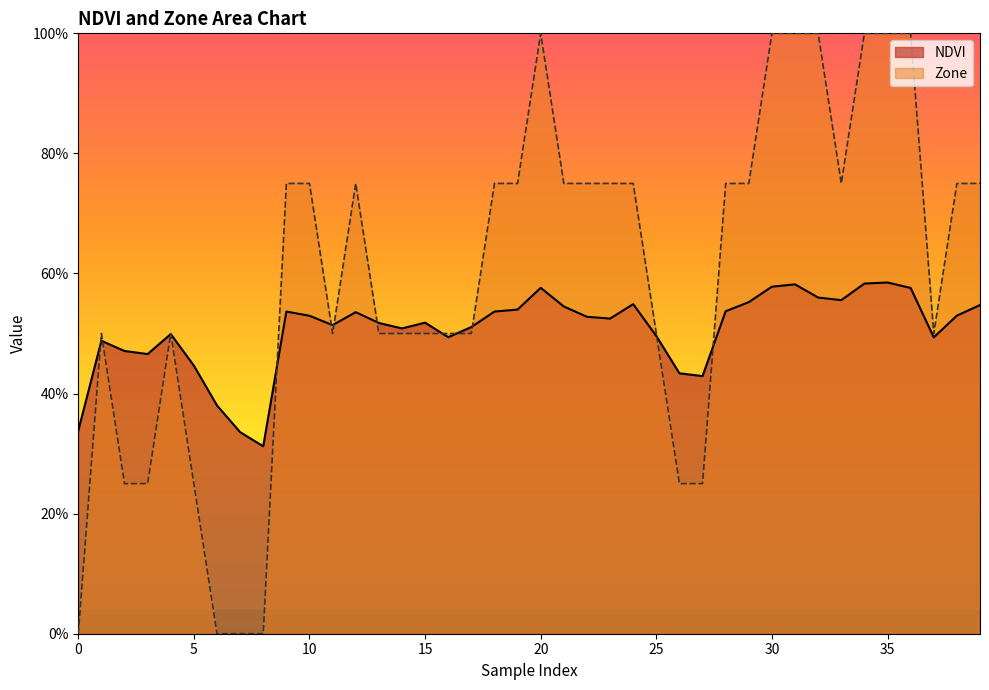

Reading left to right, transcribe all the data shown in this chart.

NDVI: 0.3	0.5	0.5	0.5	0.5	0.4	0.4	0.3	0.3	0.5	0.5	0.5	0.5	0.5	0.5	0.5	0.5	0.5	0.5	0.5	0.6	0.5	0.5	0.5	0.5	0.5	0.4	0.4	0.5	0.6	0.6	0.6	0.6	0.6	0.6	0.6	0.6	0.5	0.5	0.5
Zone: 0.0	0.5	0.2	0.2	0.5	0.2	0.0	0.0	0.0	0.8	0.8	0.5	0.8	0.5	0.5	0.5	0.5	0.5	0.8	0.8	1.0	0.8	0.8	0.8	0.8	0.5	0.2	0.2	0.8	0.8	1.0	1.0	1.0	0.8	1.0	1.0	1.0	0.5	0.8	0.8